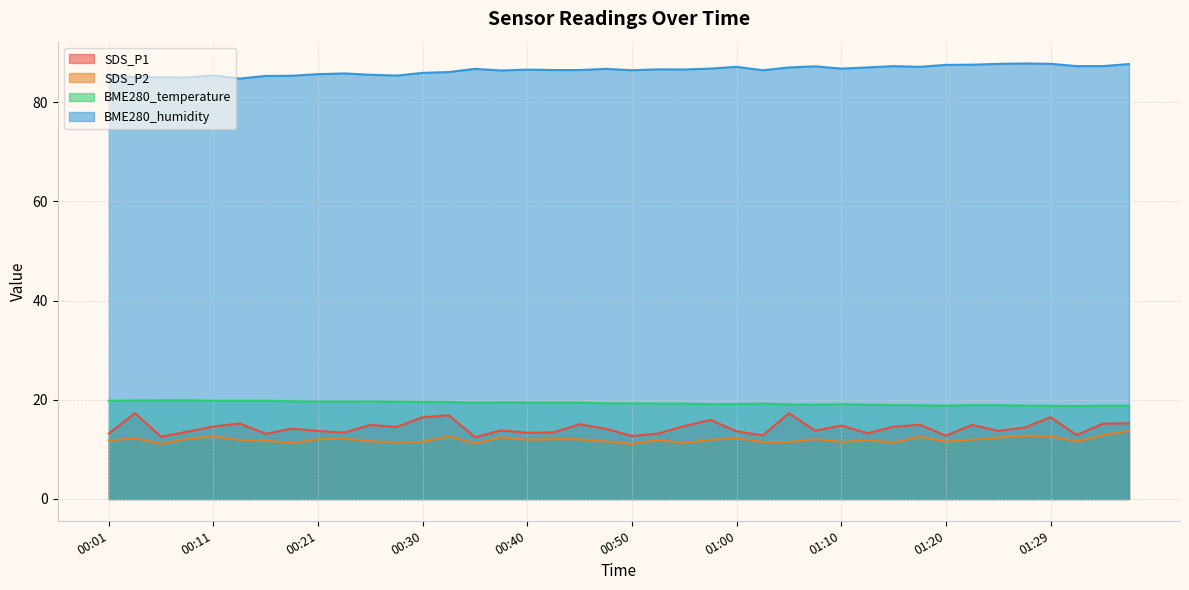

What is the approximate value of SDS_P2 at 00:50?

11.1